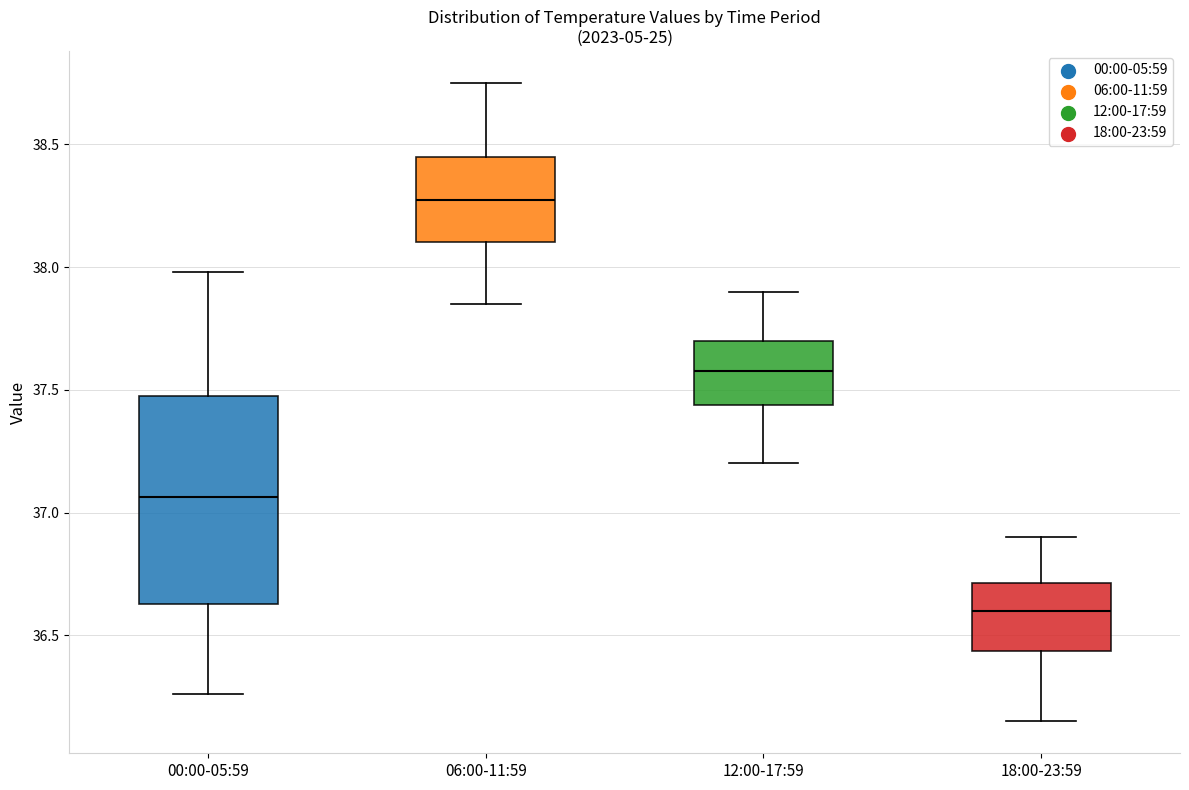

Which box has the lowest median line?

18:00-23:59